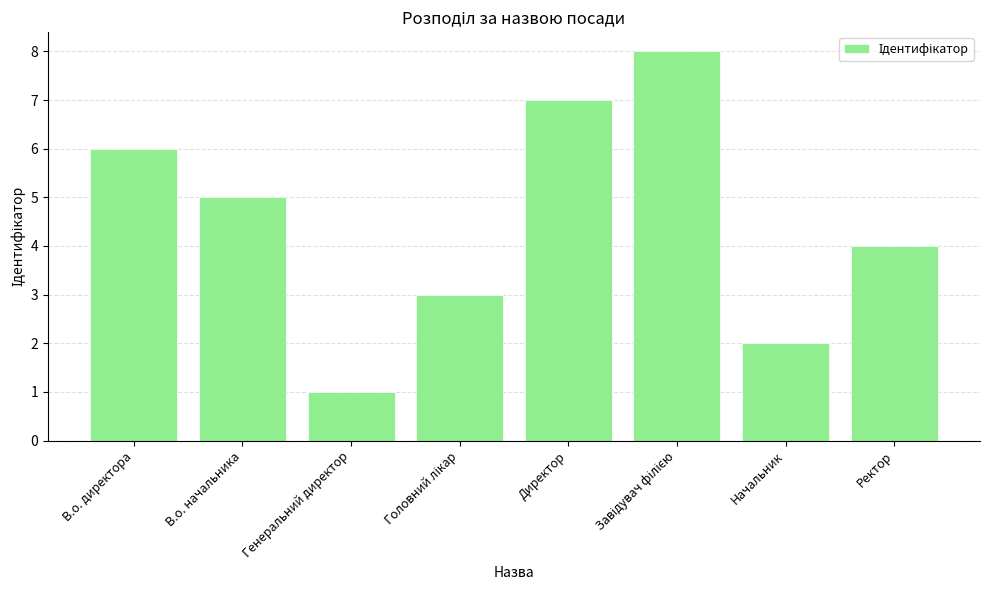

What is the sum of all values?

36